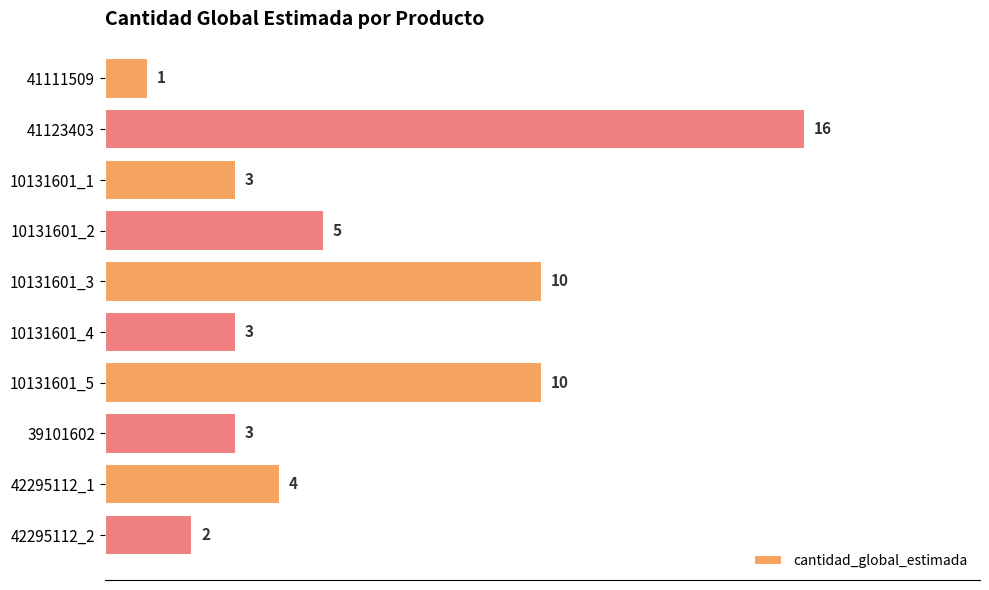

How many distinct data groups are displayed?

1